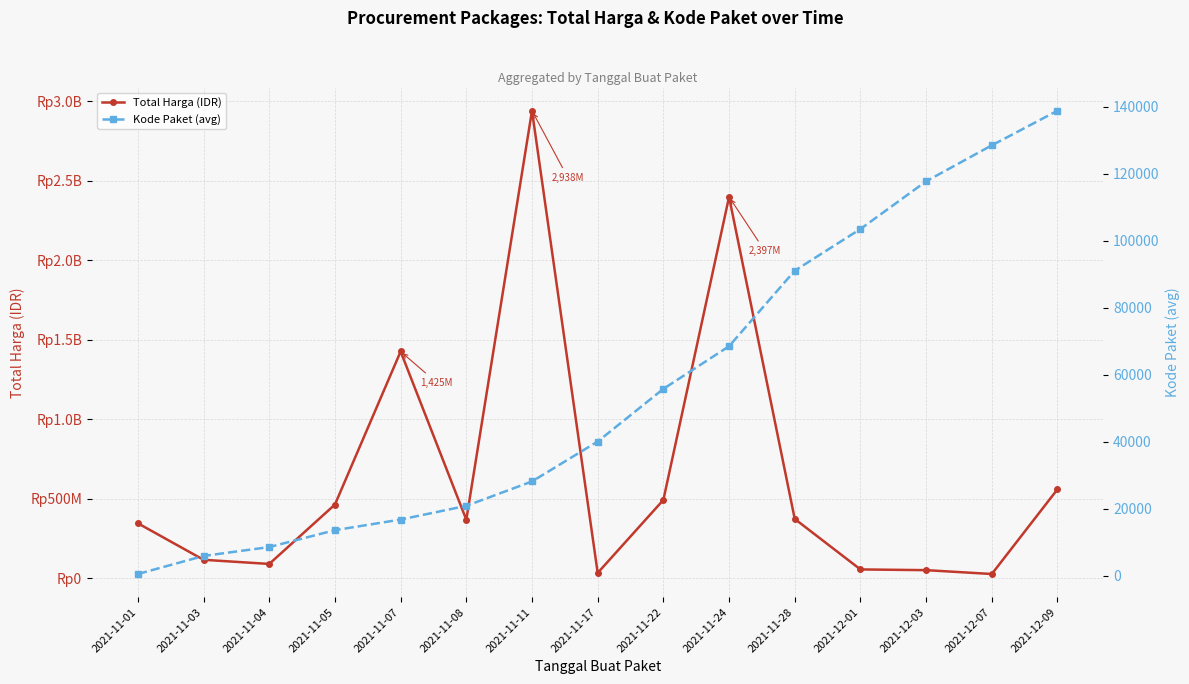

What is the approximate value of Total Harga (IDR) at 2021-11-05?

464002100.0